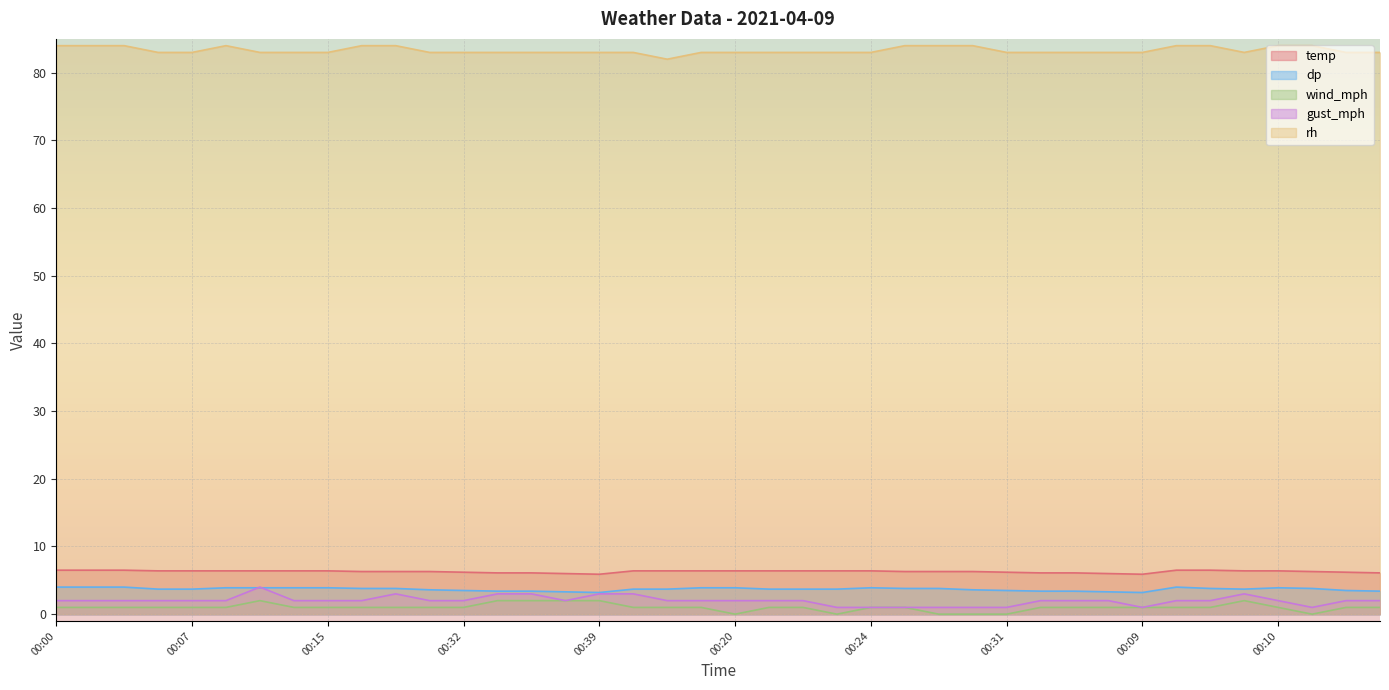

In wind_mph, how many points are lower than both neighbors (excluding endpoints)?

3